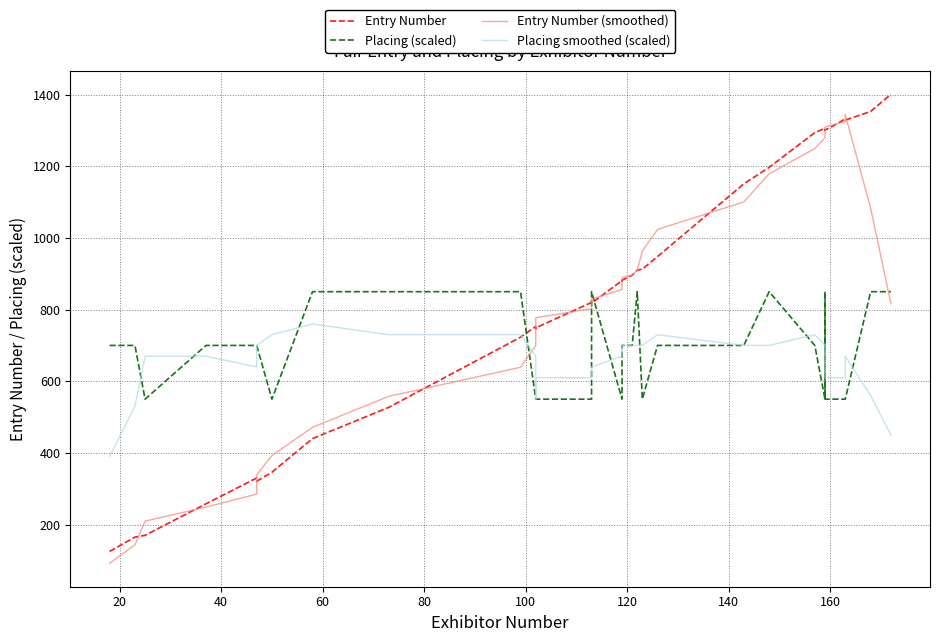

Which series has the widest spread of values?

Entry Number